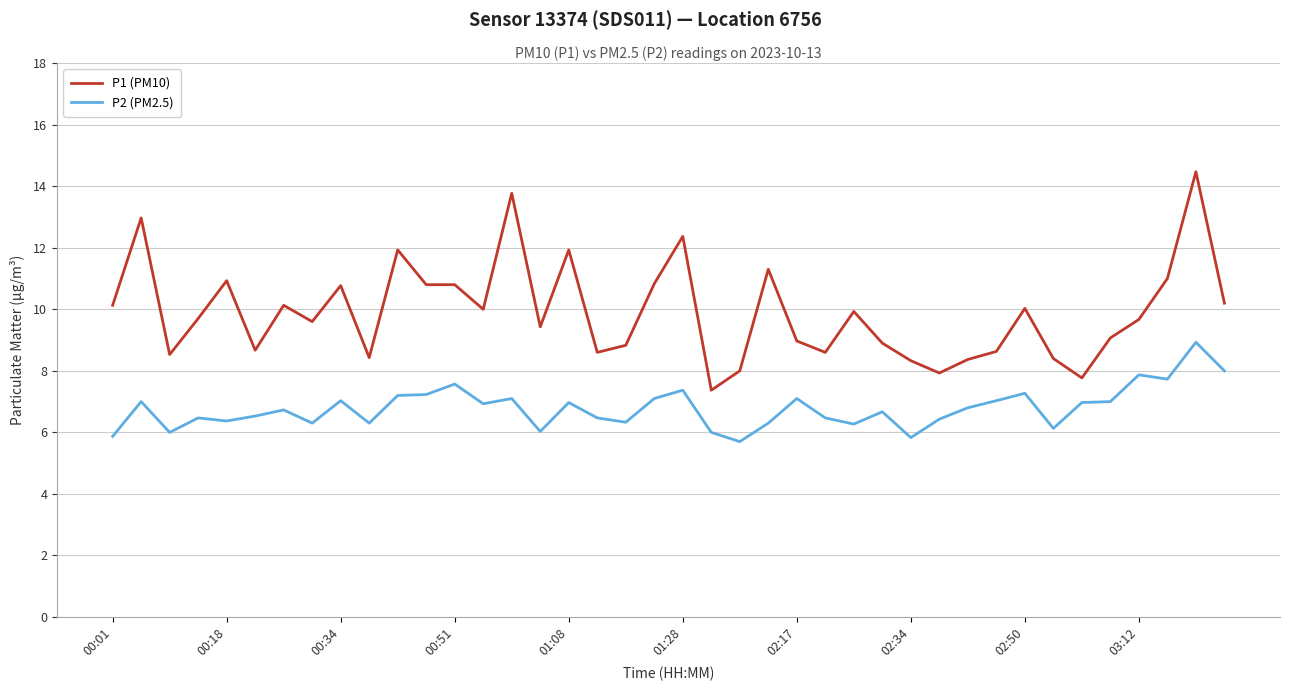

Which series has the largest range (max minus min)?

P1 (PM10)